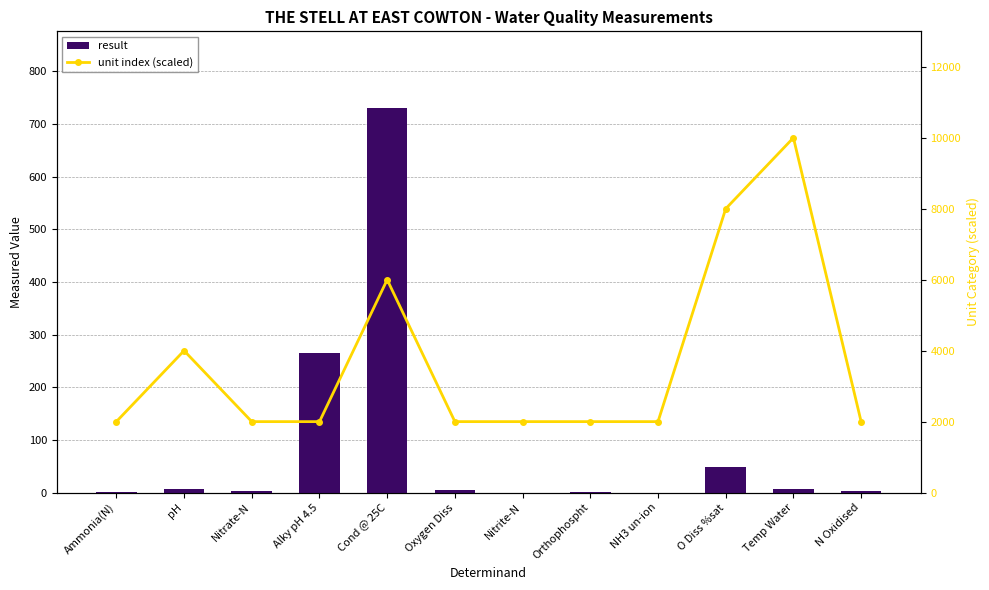

List the series in order of their overall mean, highest first.

unit index (scaled), result